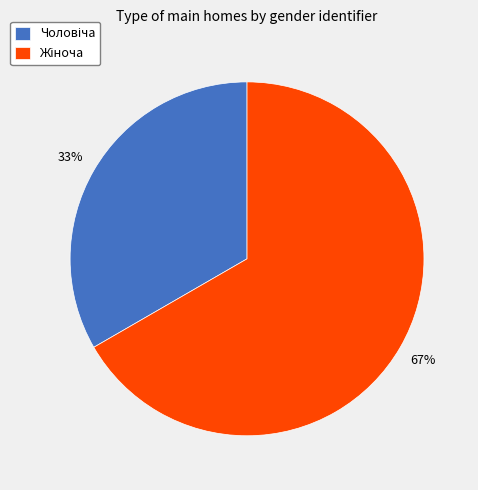

To the nearest percent, what is the average slice percentage?

50%